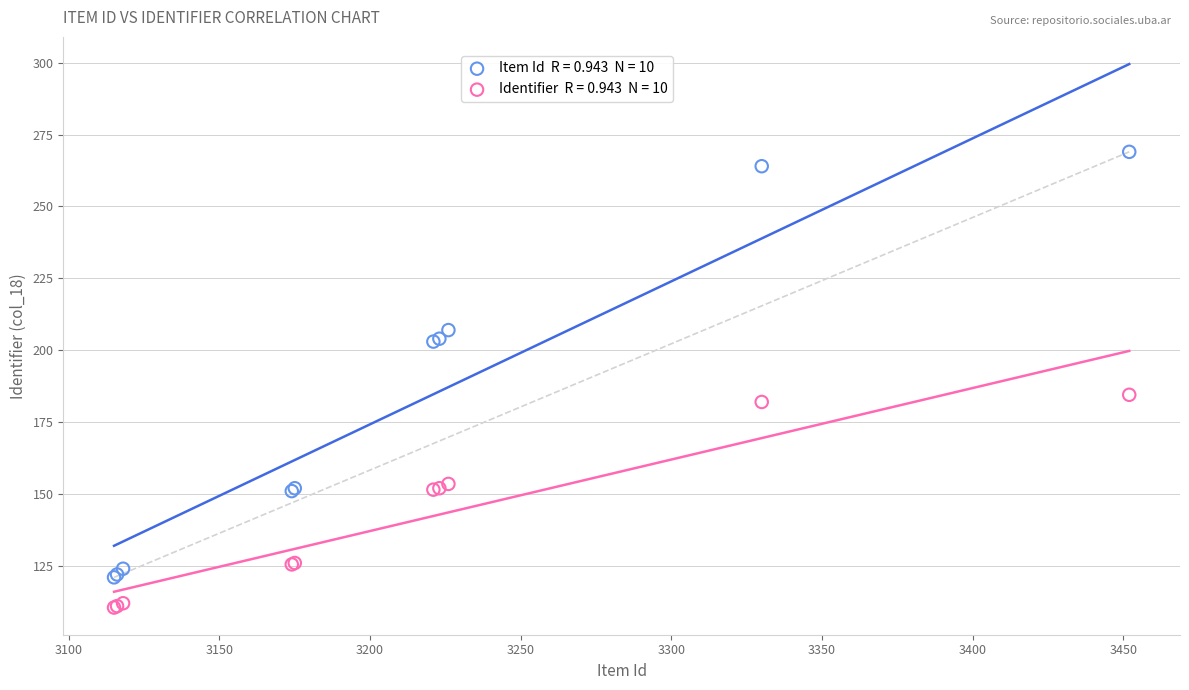

Across all series, what Y value is closest to 189?

184.5